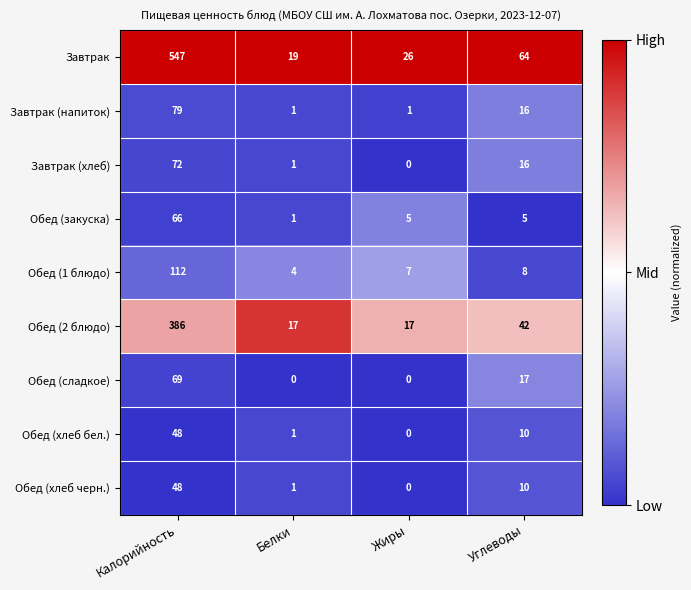

What is the sum of all Завтрак (напиток) values?

97